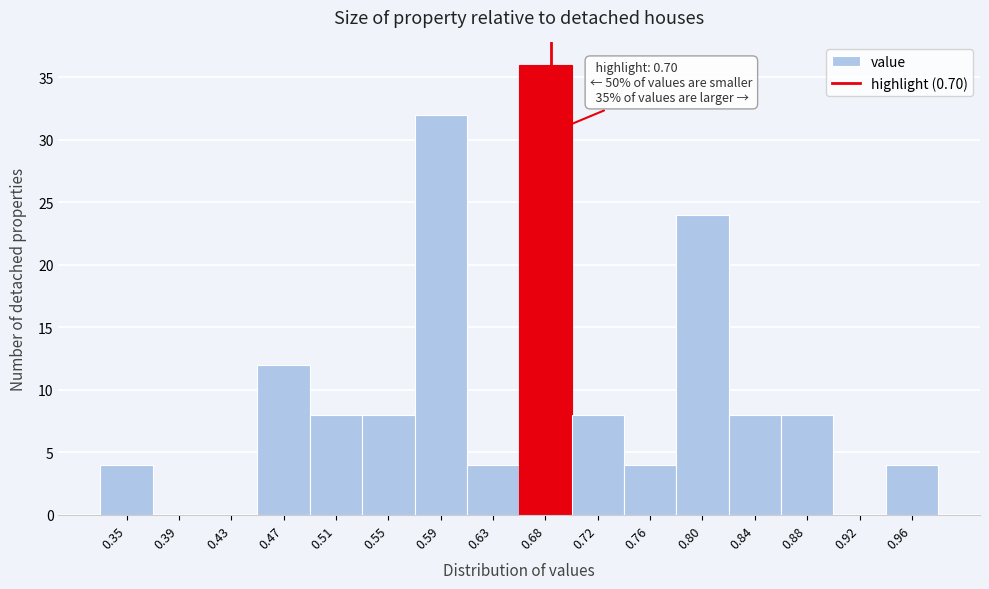

Reading left to right, transcribe all the data shown in this chart.

0.35=4	0.39=0	0.43=0	0.47=12	0.51=8	0.55=8	0.59=32	0.63=4	0.68=36	0.72=8	0.76=4	0.80=24	0.84=8	0.88=8	0.92=0	0.96=4